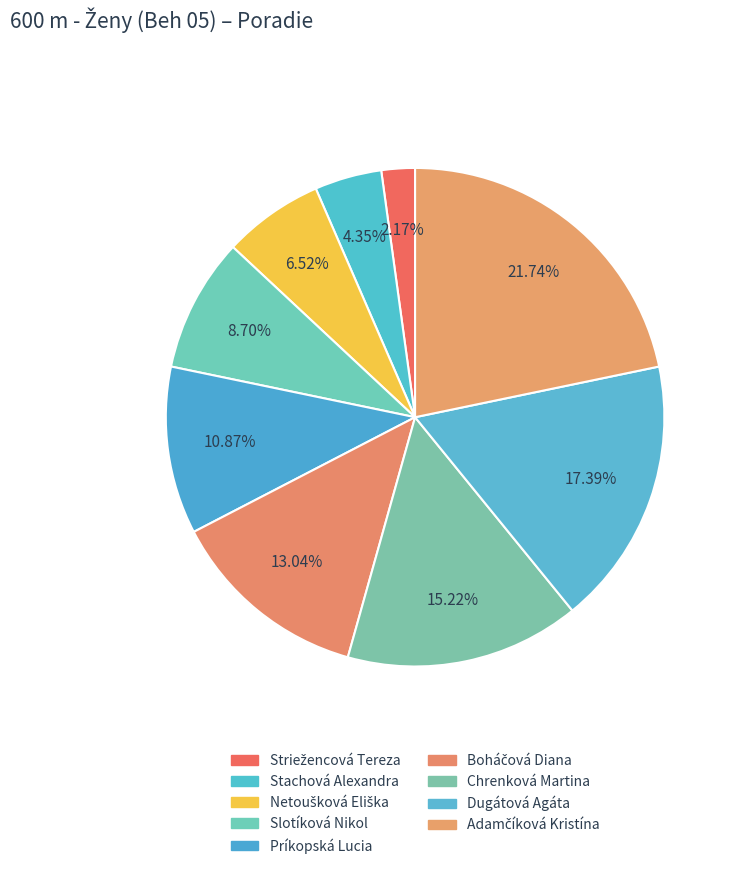

How many segments does this pie chart have?

9